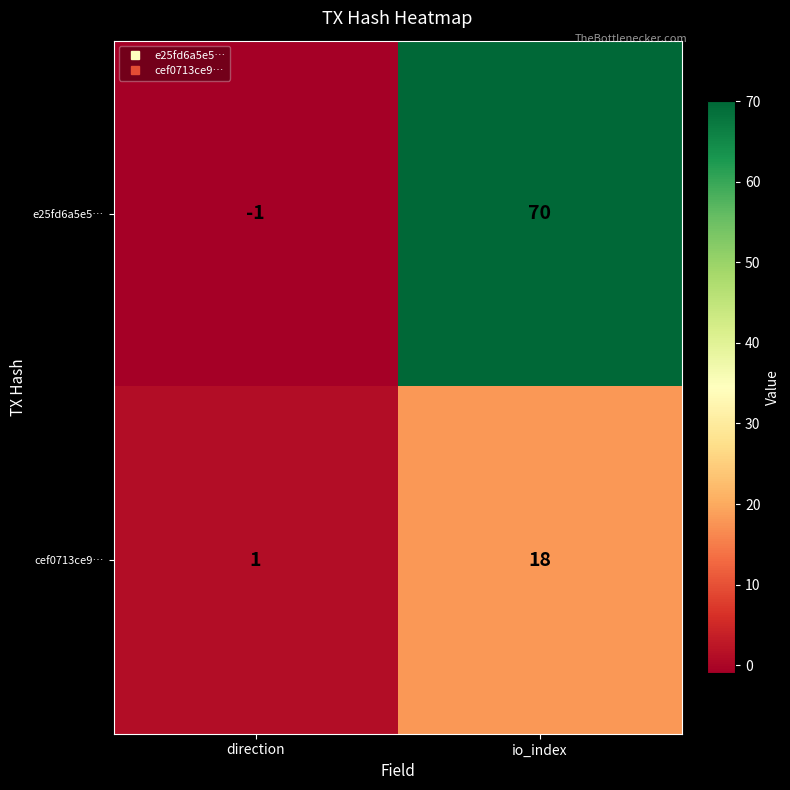

The cef0713ce9… series shows 26 at io_index. True or false?

False